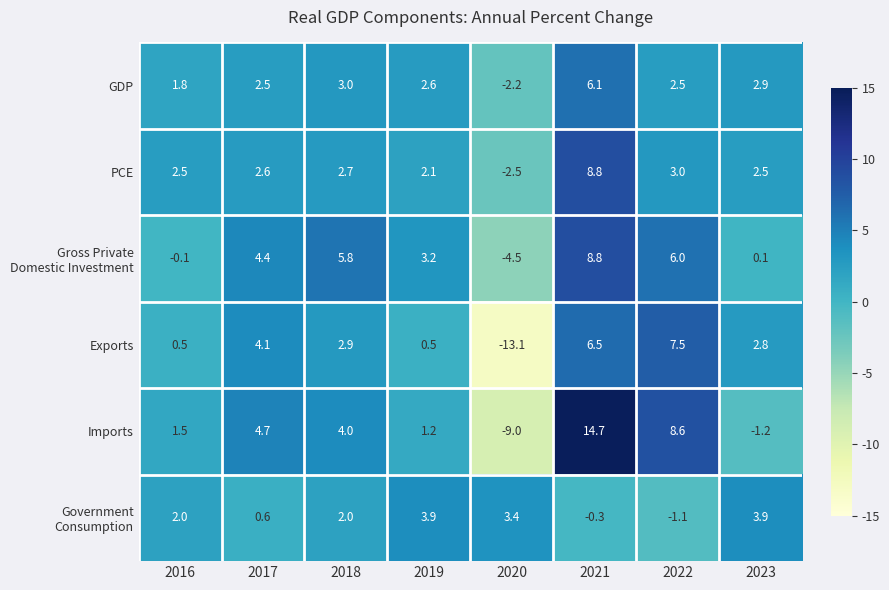

How many data points does each series have?

8